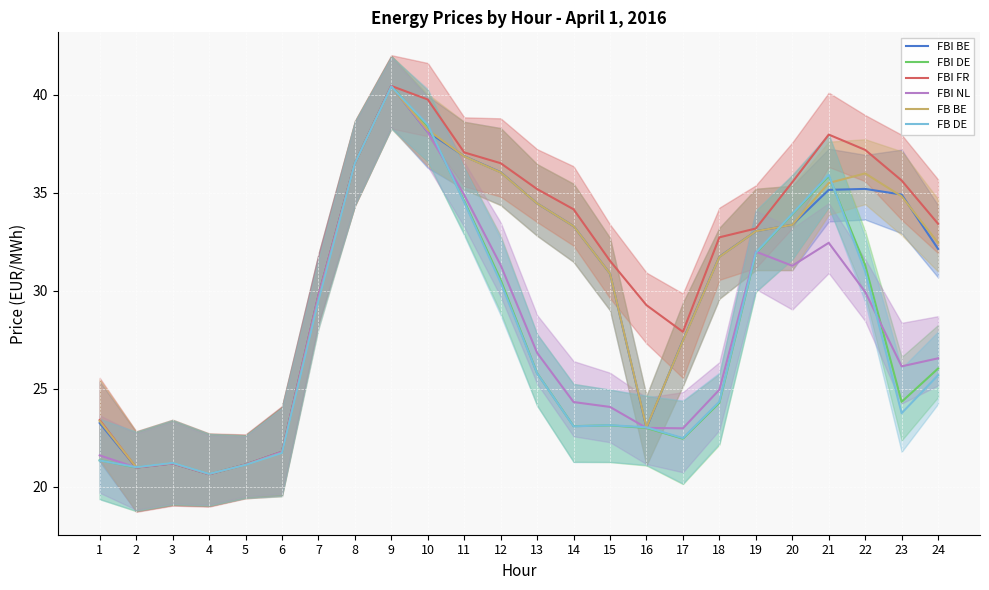

How many lines are shown in the chart?

6